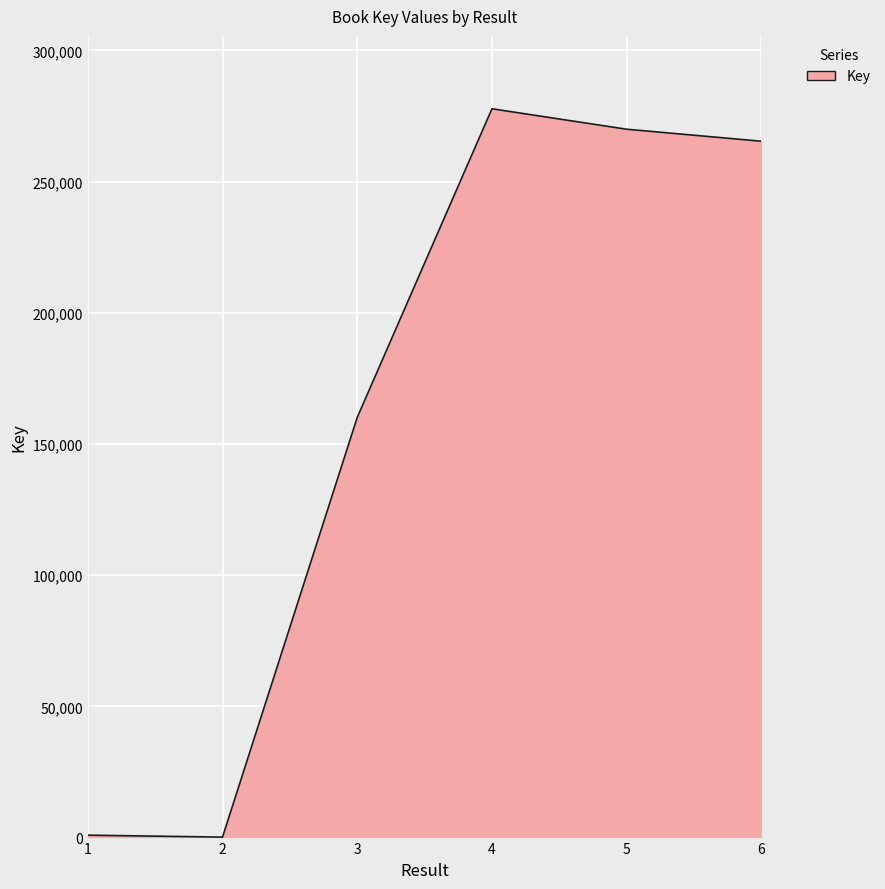

What is the smallest value displayed?

178